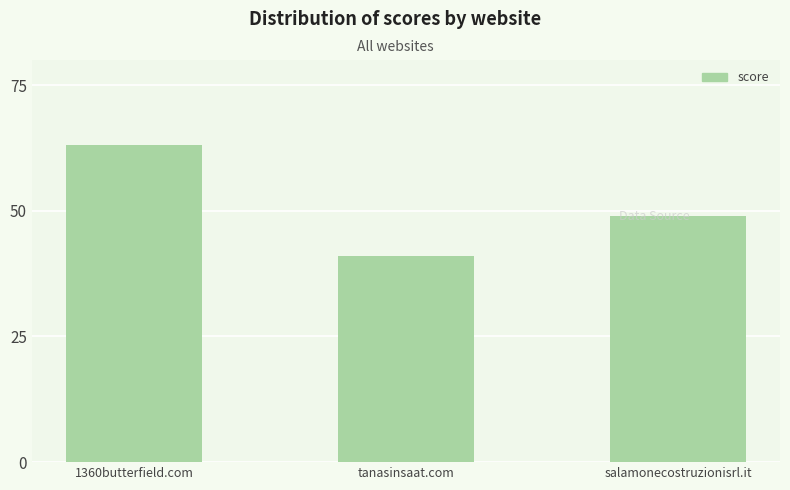

How many data points are less than 49?

1